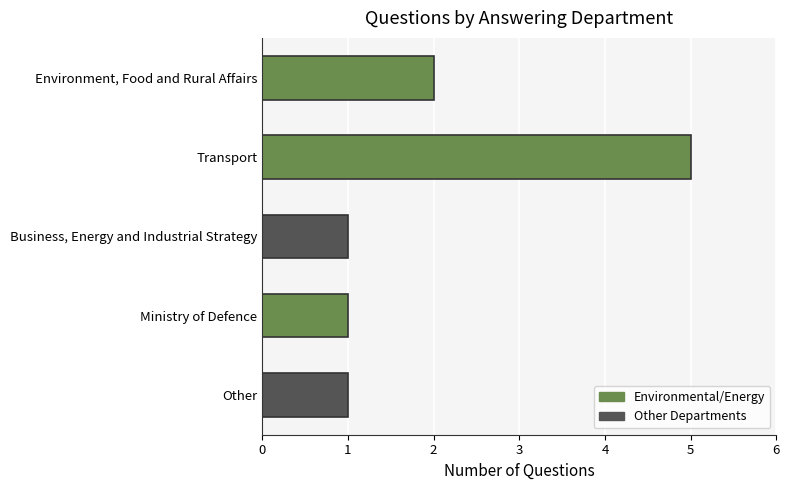

Is it true that the value at Transport is 5?

True